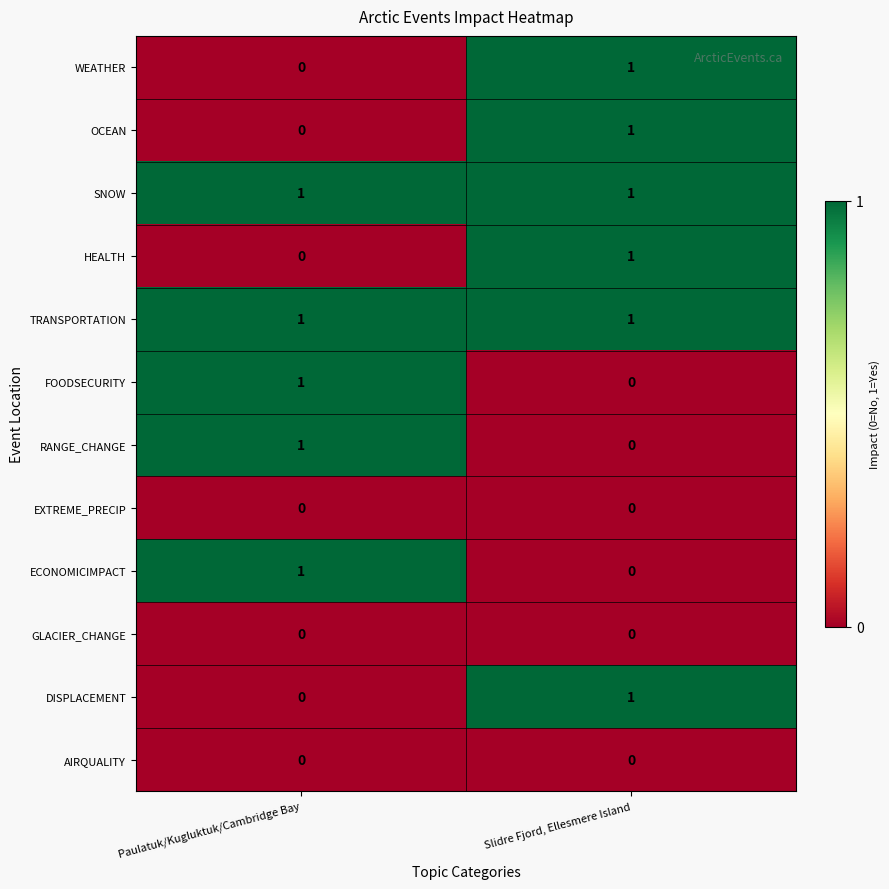

At how many categories does at least one series exceed 0?

2